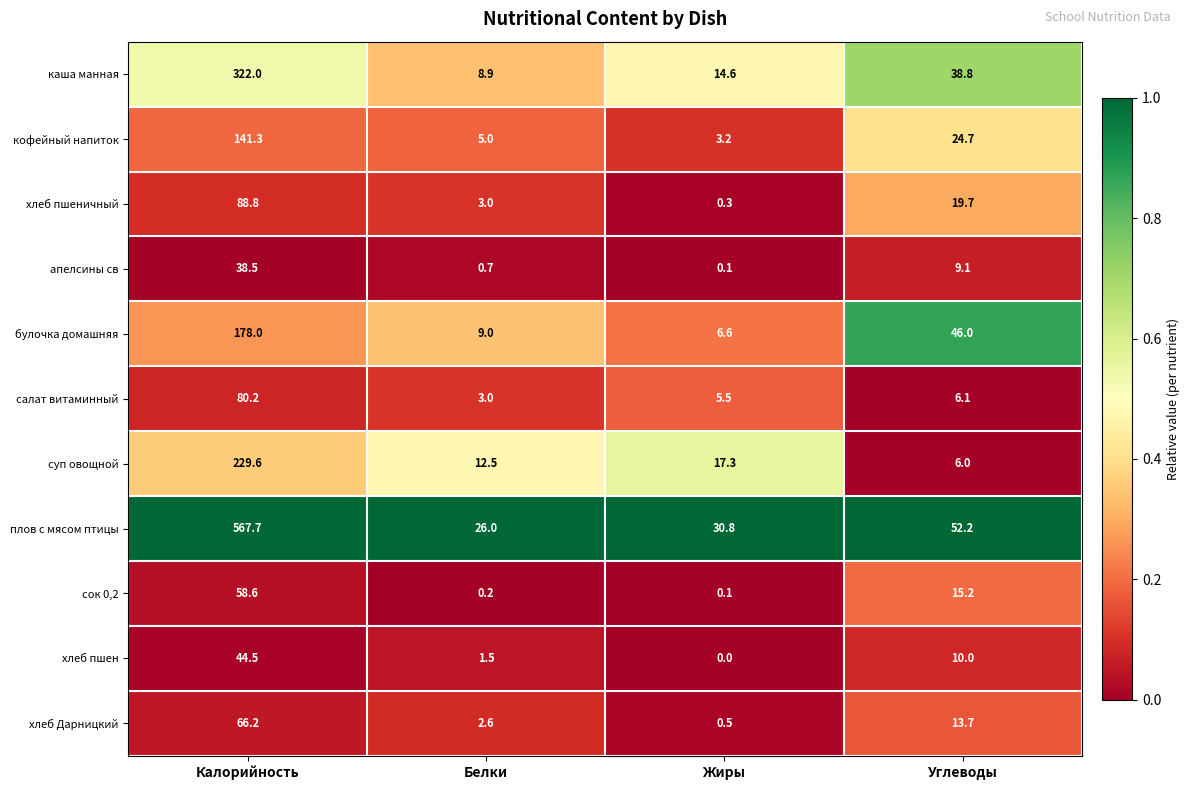

What is the difference between the maximum and second lowest values in the кофейный напиток series?

136.3